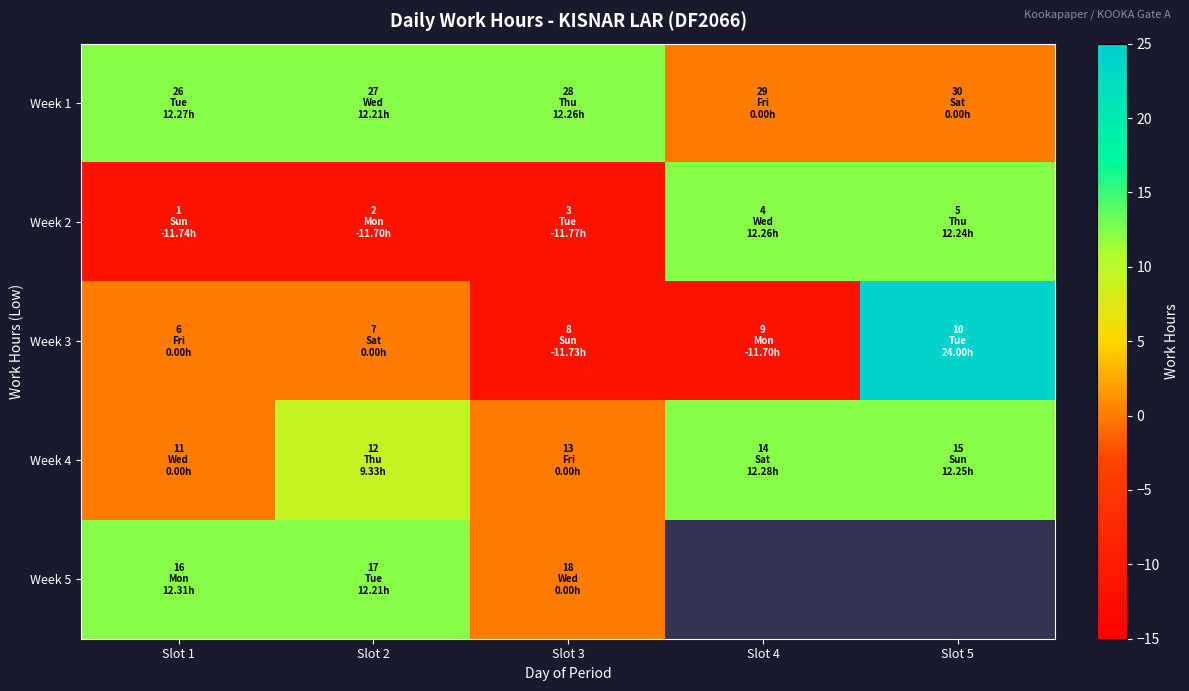

List the labels in order of Week 3 value, largest first.

Slot 5, Slot 1, Slot 2, Slot 4, Slot 3